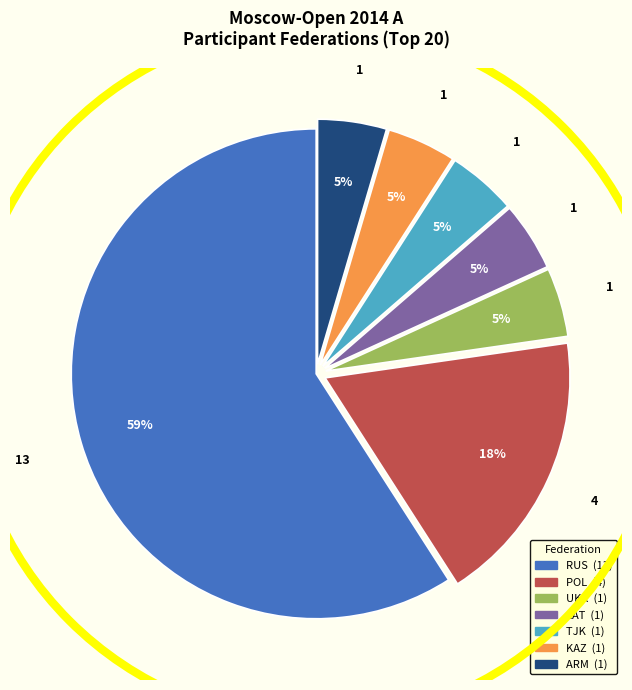

How many slices are in this pie chart?

7